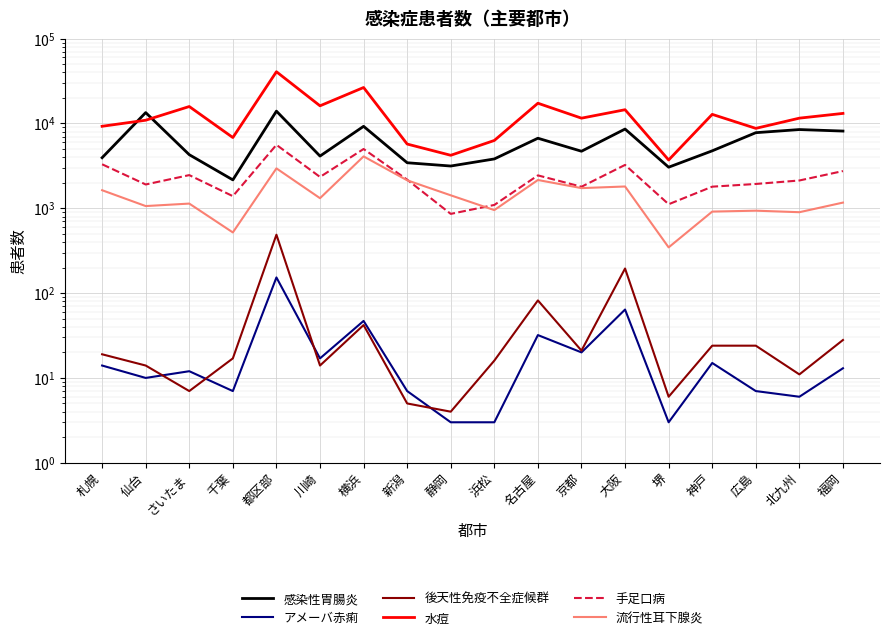

Read the 流行性耳下腺炎 value at 静岡, to the nearest 50.

1400